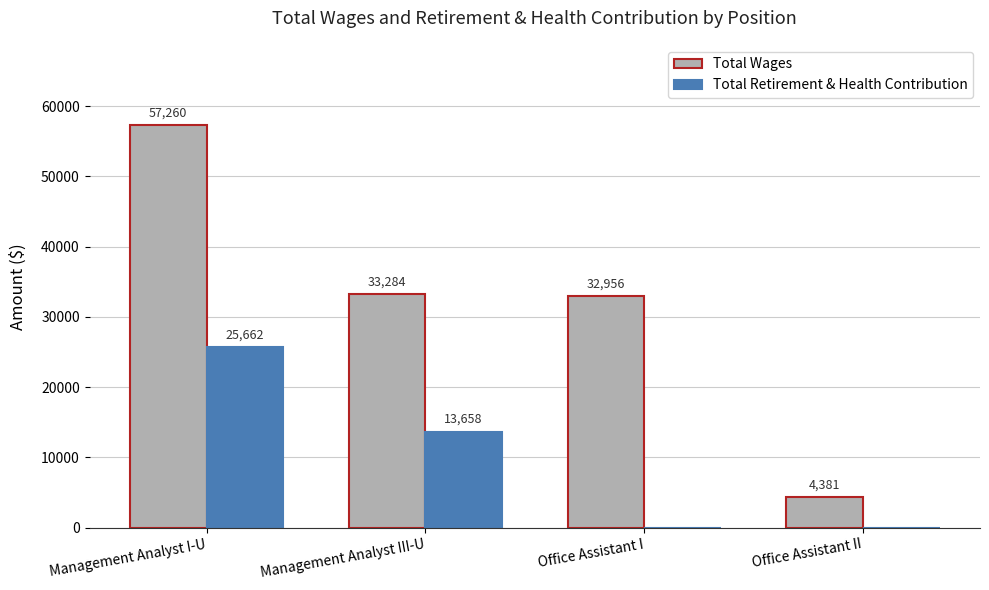

Read the Total Wages value at Management Analyst III-U.

33284